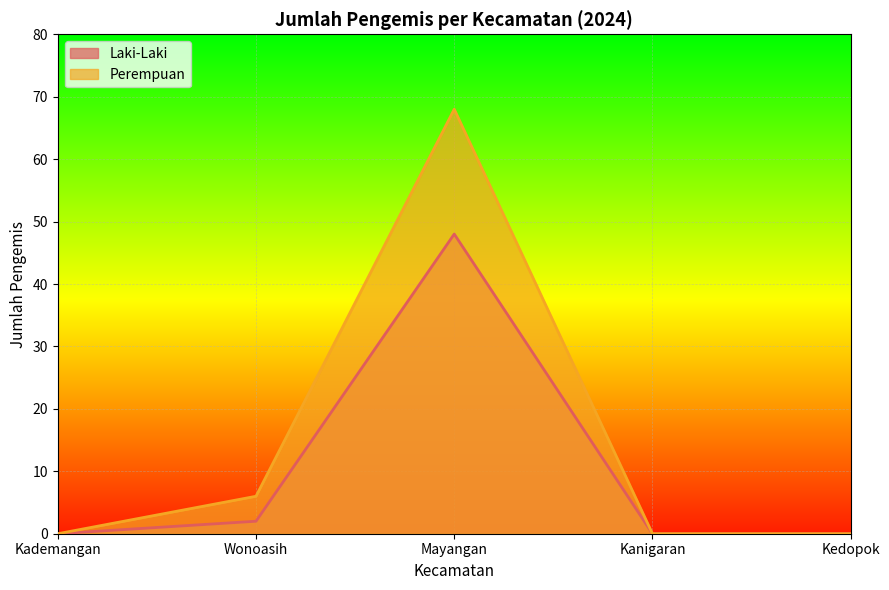

What is the average value of the Laki-Laki series?

10